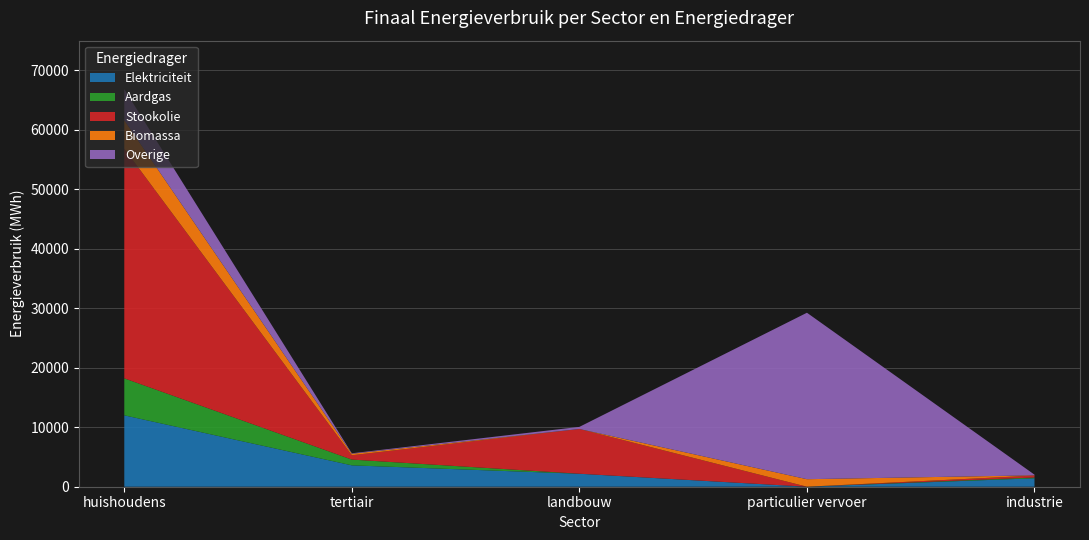

The value of Elektriciteit at huishoudens is 12005.0. True or false?

True